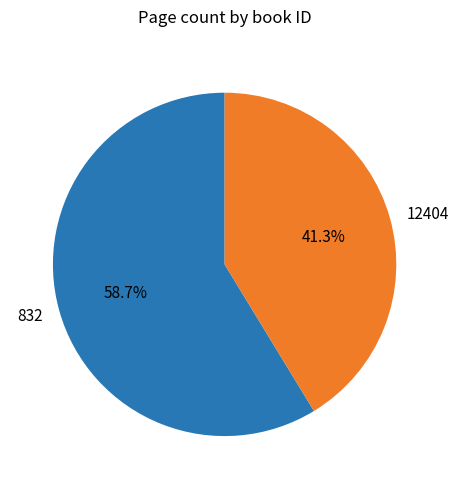

What is the largest slice in the pie chart?

832